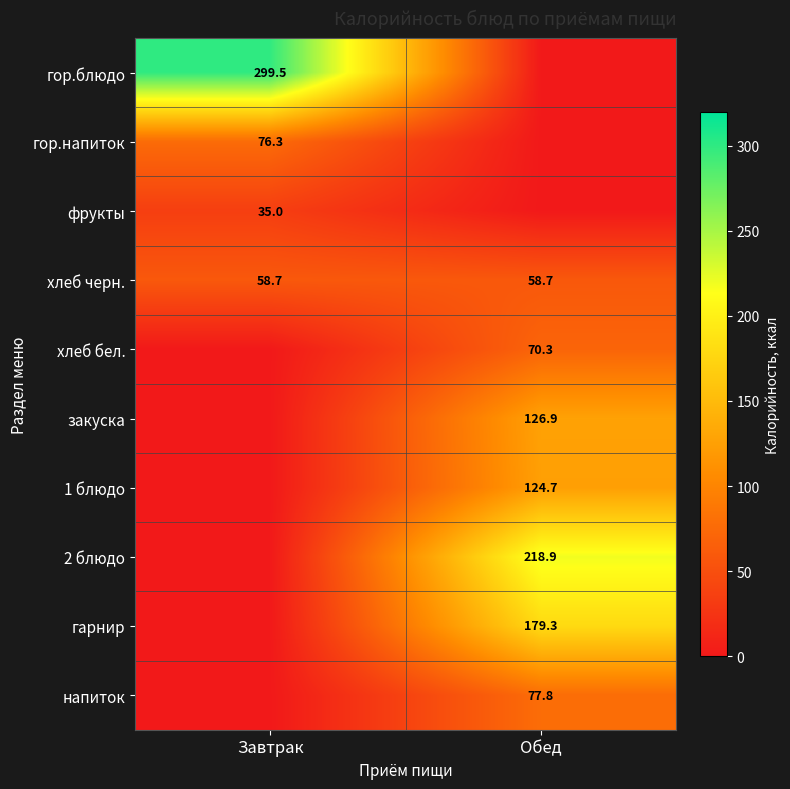

Which has a higher value, Обед or Завтрак?

Завтрак